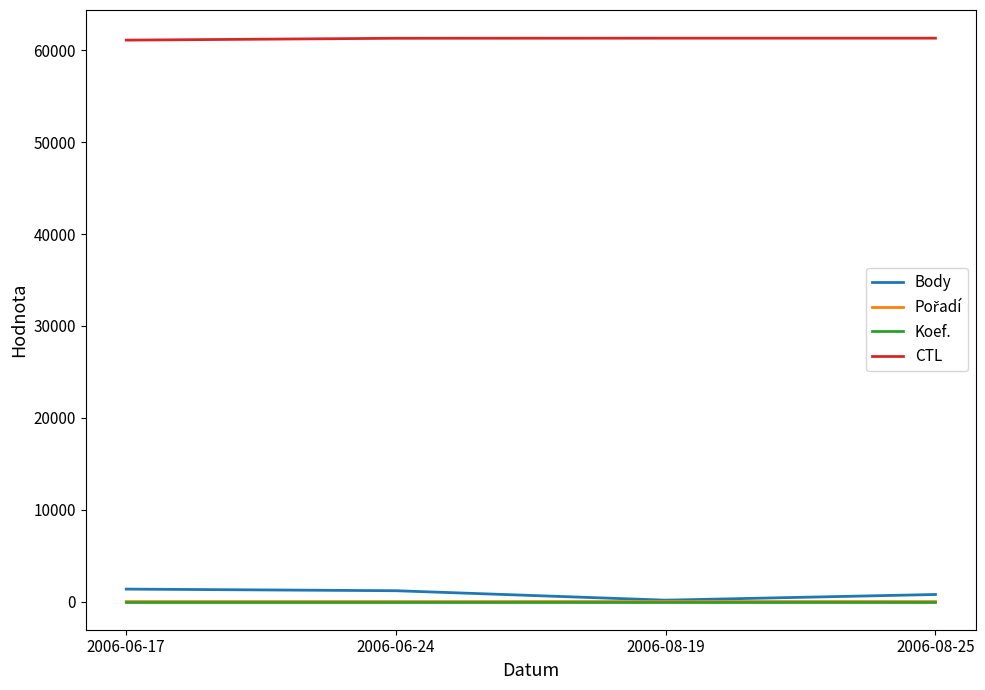

Does the chart have visible grid lines?

No